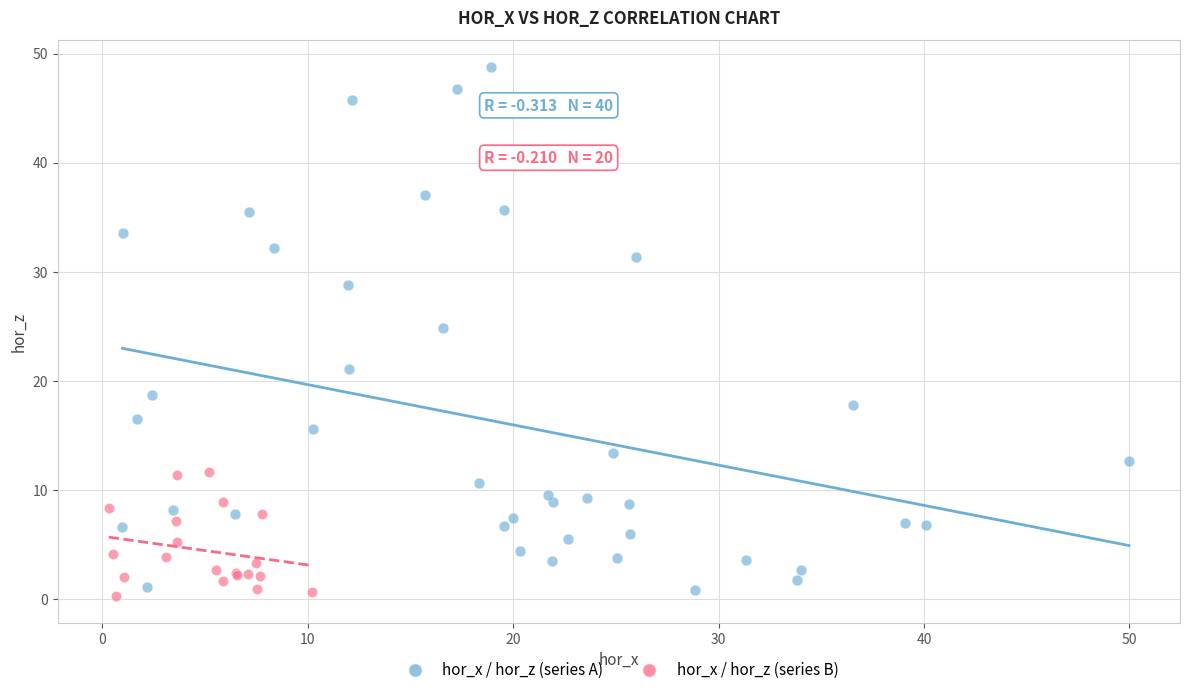

Which series reaches the maximum Y coordinate?

hor_x / hor_z (series A)